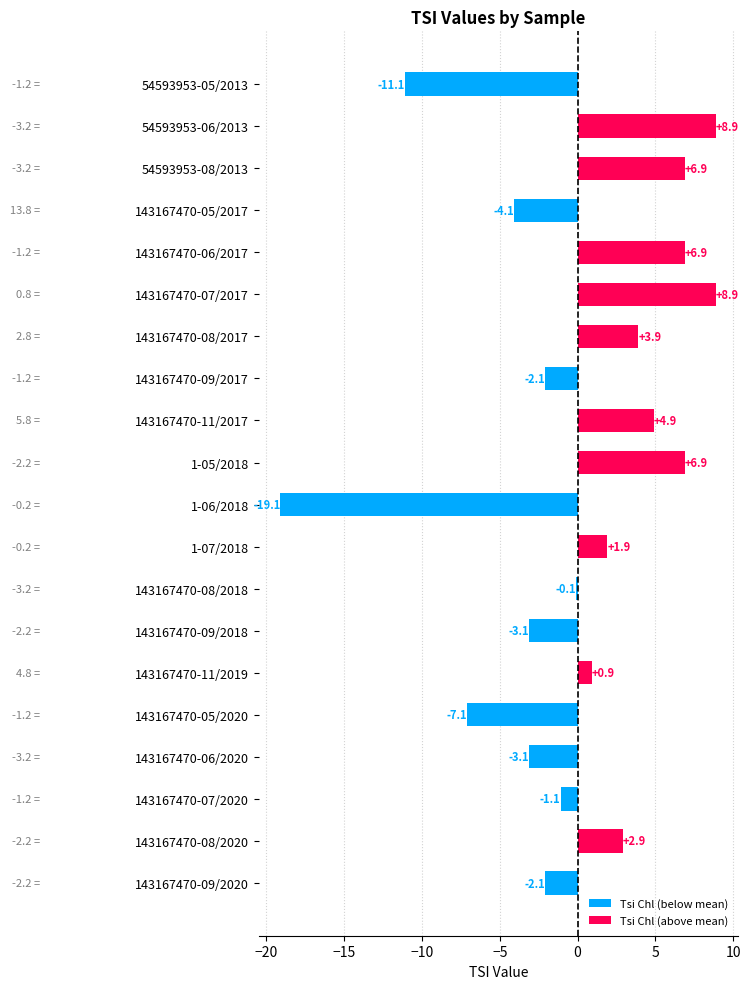

What is the maximum value shown in the chart?

8.9